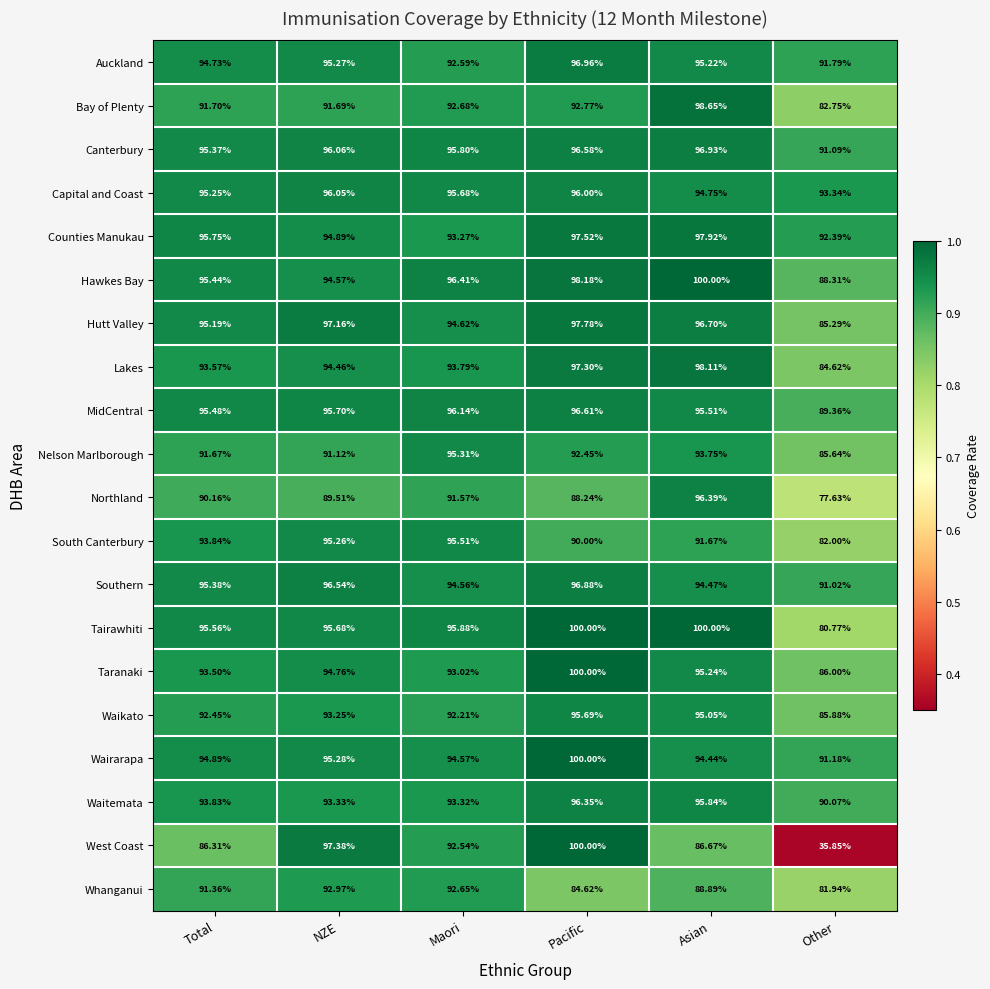

Rank the series at Maori from lowest to highest value.

Northland, Waikato, West Coast, Auckland, Whanganui, Bay of Plenty, Taranaki, Counties Manukau, Waitemata, Lakes, Southern, Wairarapa, Hutt Valley, Nelson Marlborough, South Canterbury, Capital and Coast, Canterbury, Tairawhiti, MidCentral, Hawkes Bay